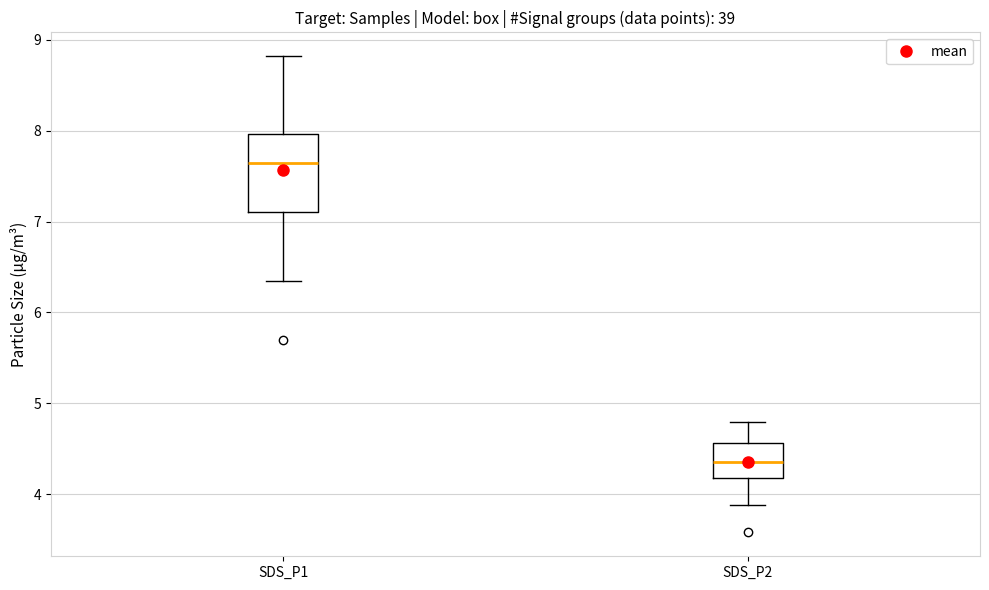

Reading left to right, transcribe this box plot: for each box, give where its median line is, the range the box spans, and where its two whiskers end, as read against the y-axis. The values are not printed on the chart, so give them approximately, as read against the axis.

SDS_P1: median 7.7, box 7.1 to 8.0, whiskers 6.4 to 8.8
SDS_P2: median 4.4, box 4.2 to 4.6, whiskers 3.9 to 4.8